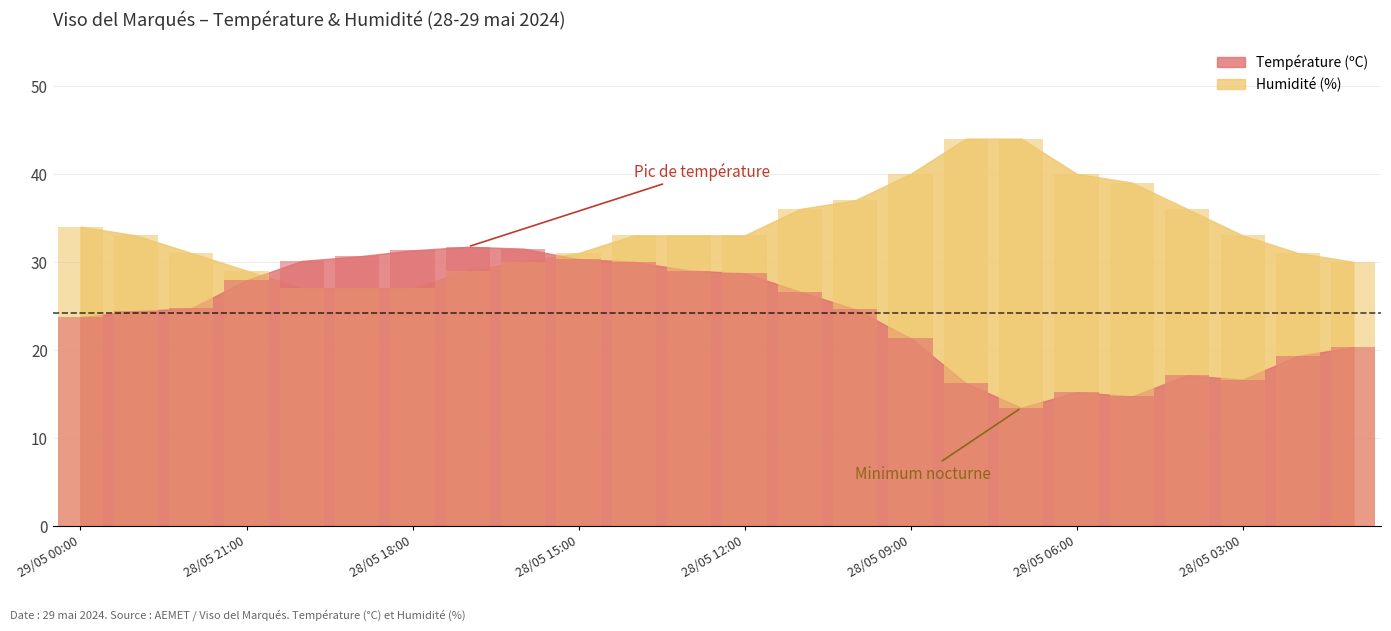

What is the approximate value of Température (ºC) at 28/05 23:00?

24.4